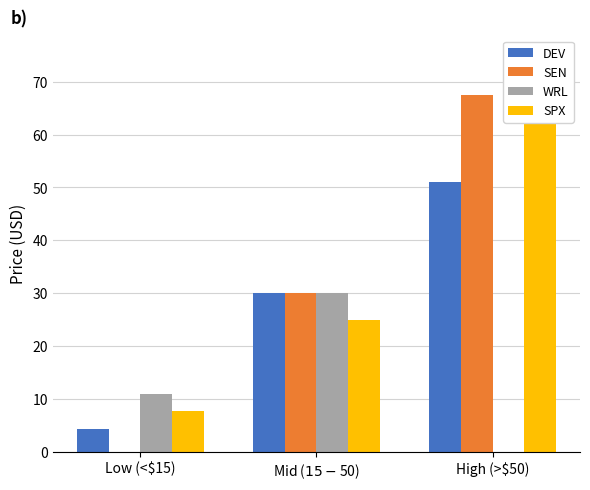

What is the sum of all SEN values?

97.4